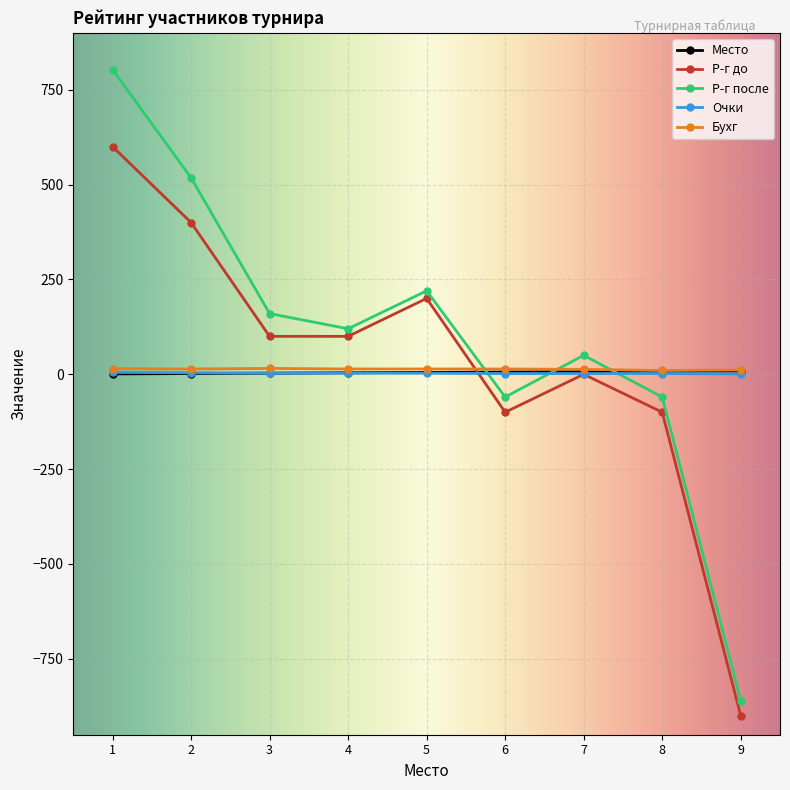

True or false: Бухг and Место intersect in this chart.

False